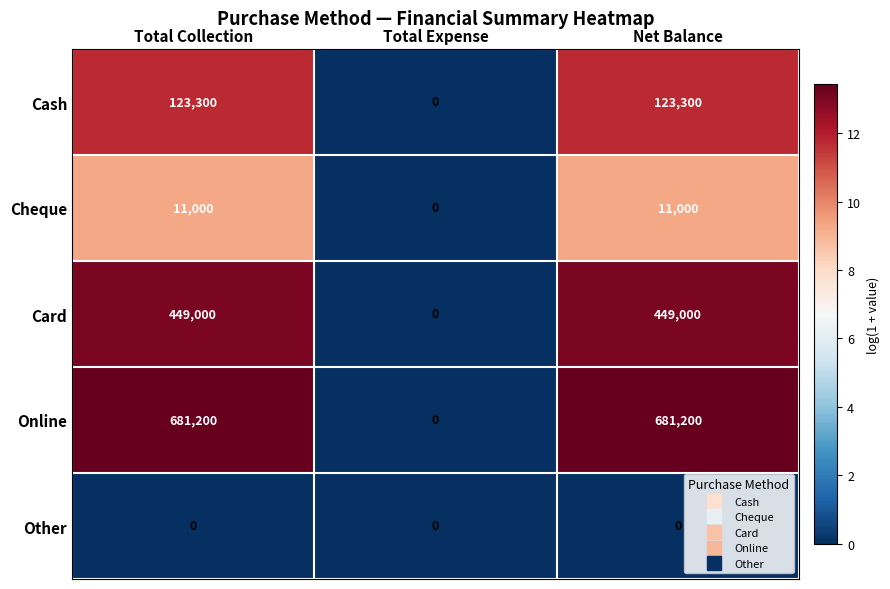

What is the difference between the maximum and minimum values in the Cheque series?

11000